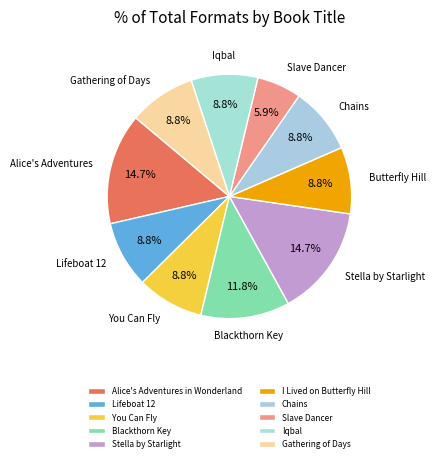

Which category has the biggest portion of the pie?

Alice's Adventures in Wonderland